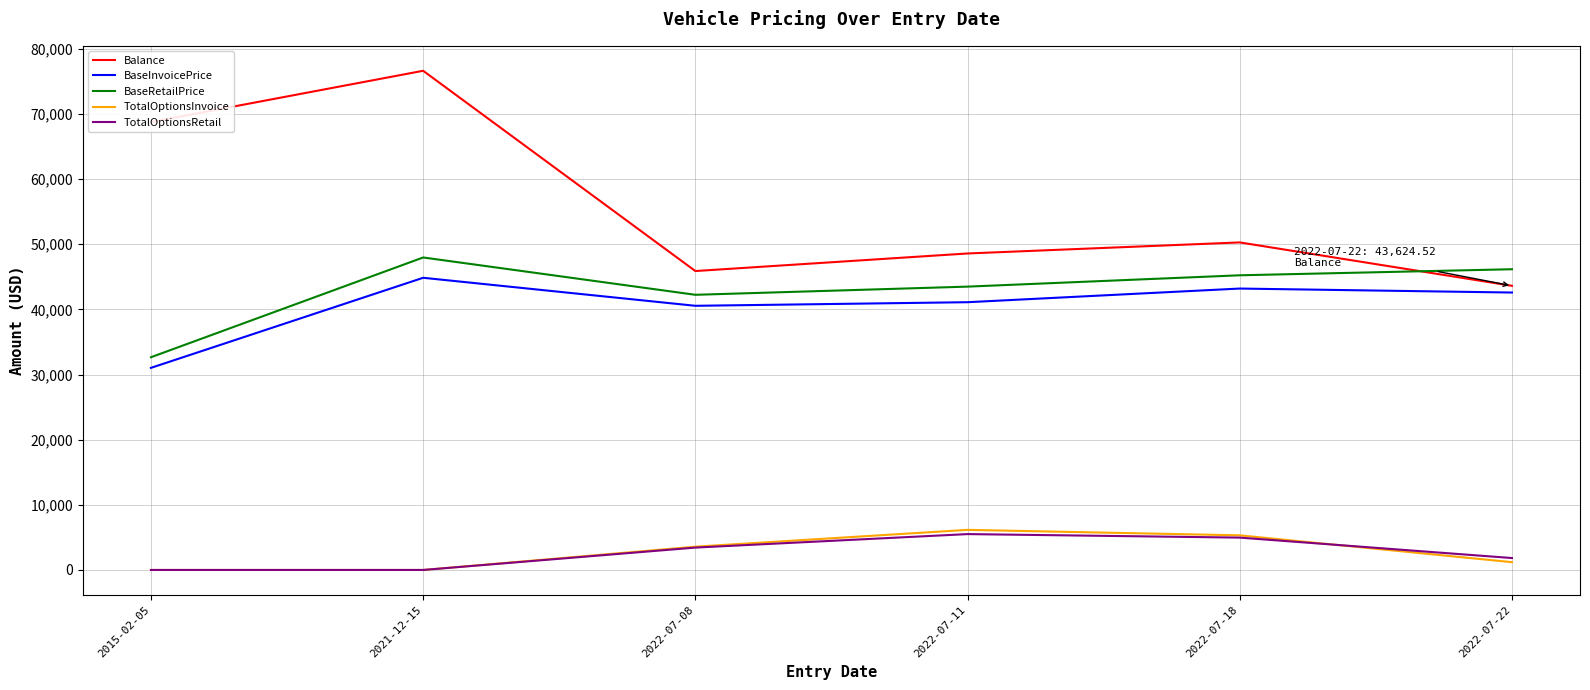

Rank the categories by Balance value from highest to lowest.

2021-12-15, 2015-02-05, 2022-07-18, 2022-07-11, 2022-07-08, 2022-07-22